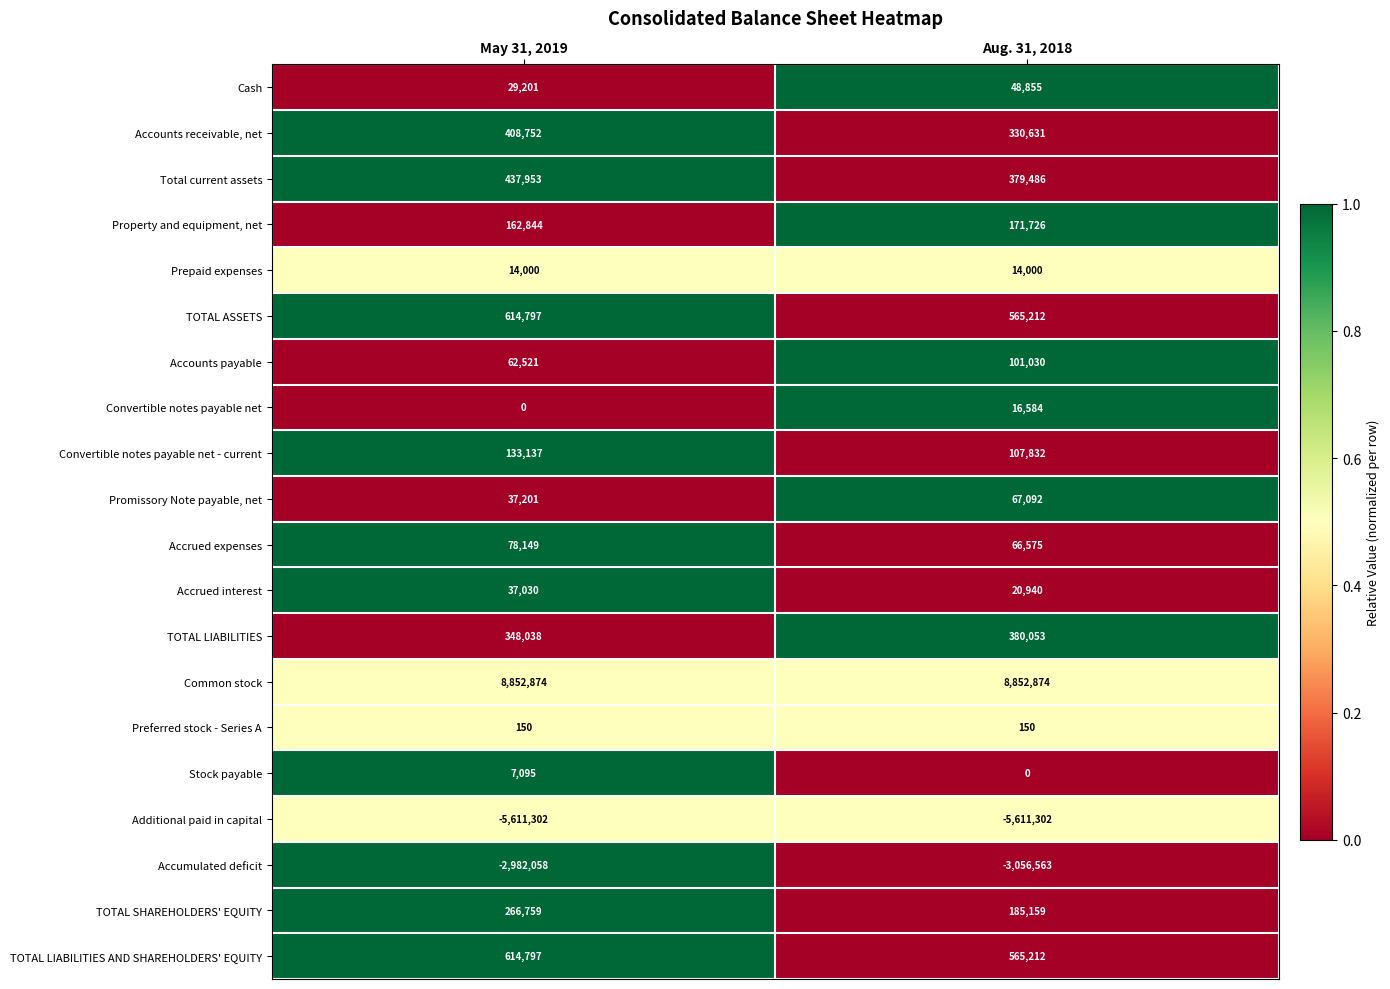

What is the average value of the Preferred stock - Series A series?

150